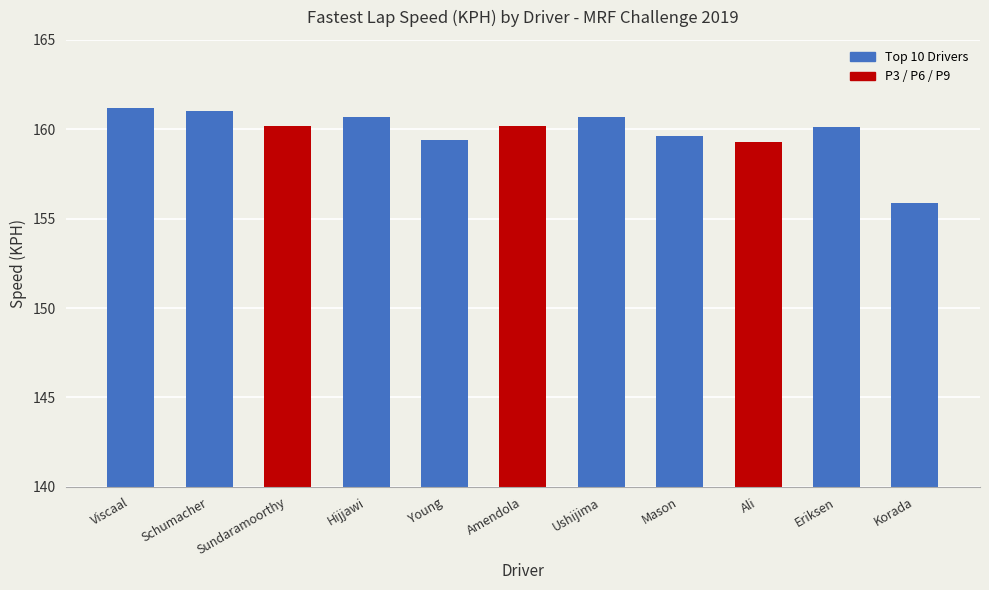

What is the smallest value displayed?

155.9